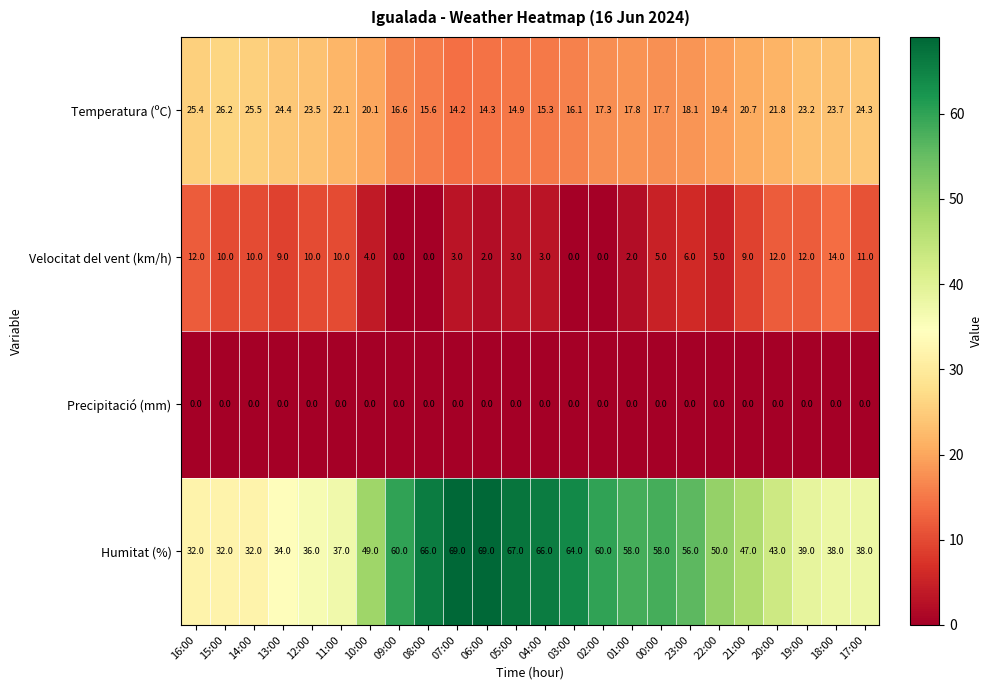

Count the number of data series in this chart.

4